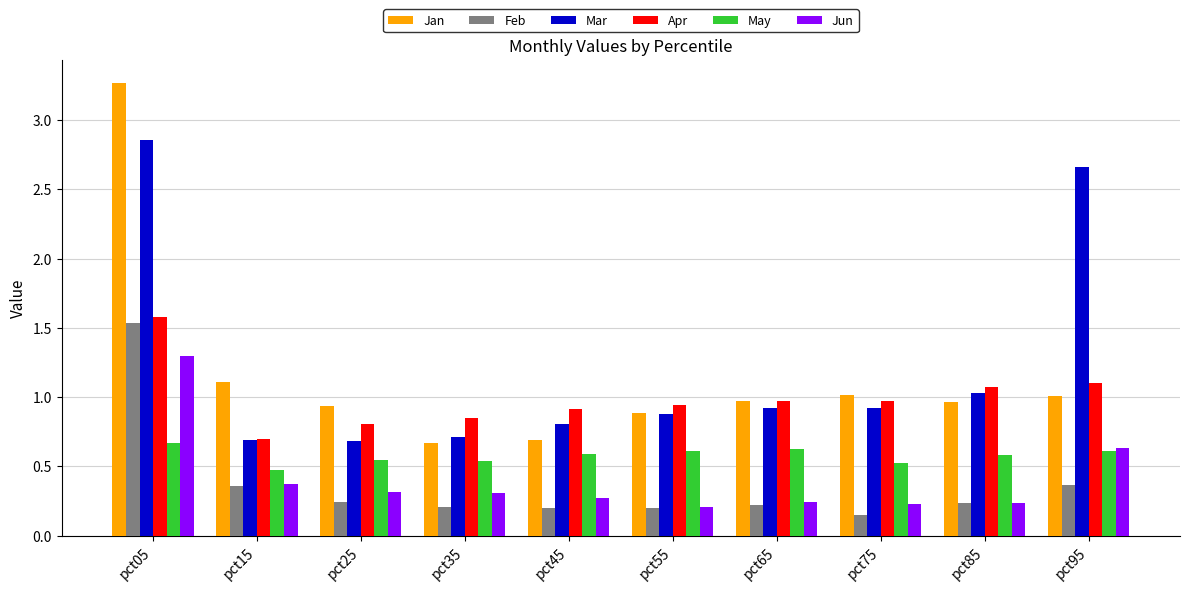

The value of Feb at pct65 is 0.4. True or false?

False